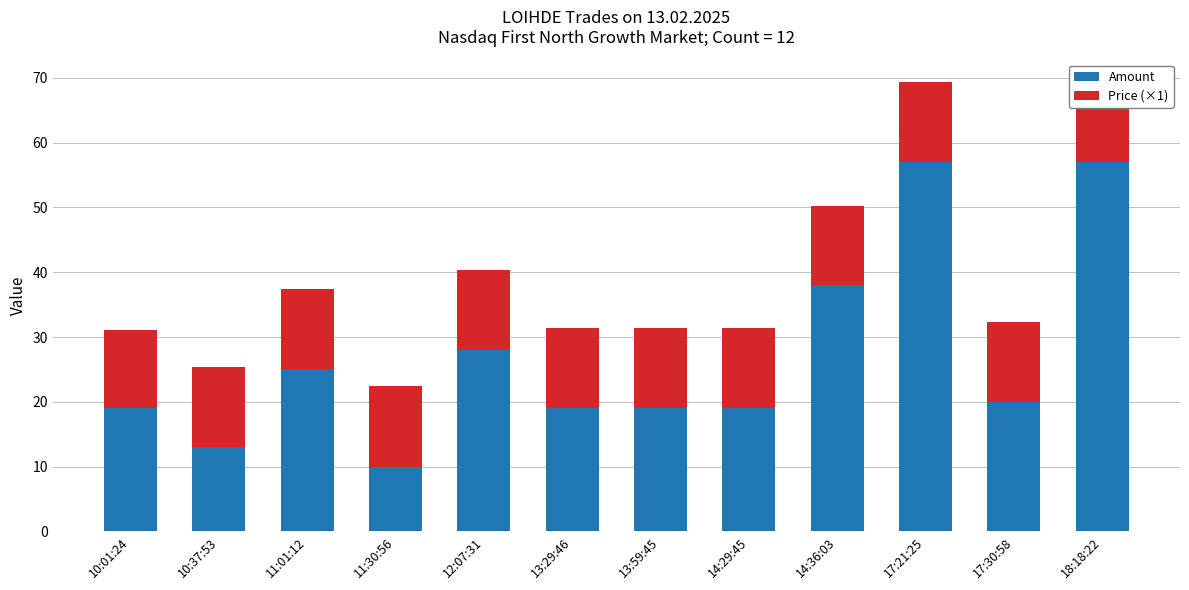

Is it true that Amount equals 17.2 at 12:07:31?

False